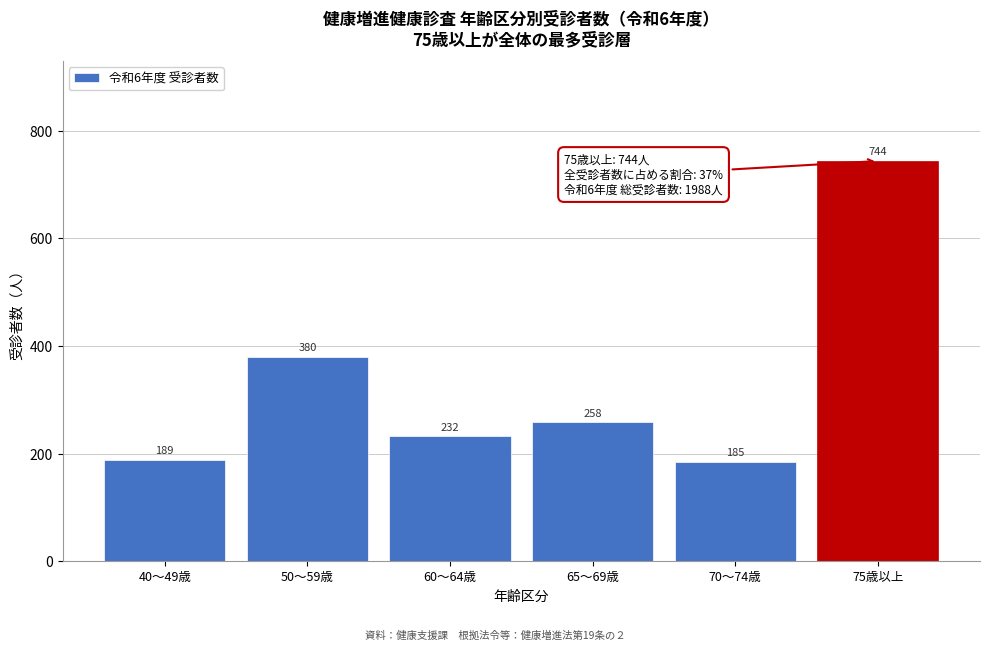

Reading left to right, what are all the values shown in this chart?

189	380	232	258	185	744